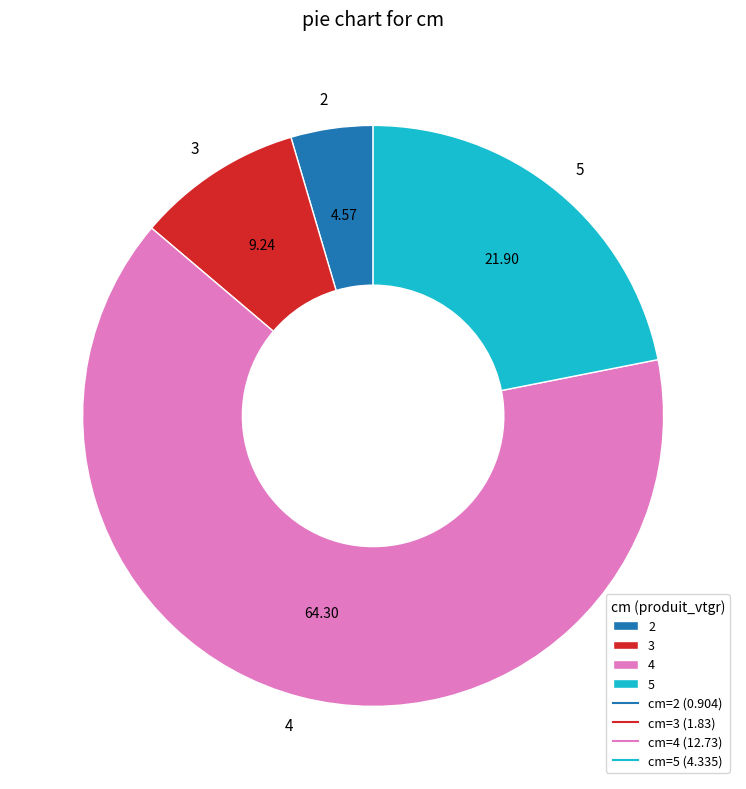

Is the sum of 4 and 3 greater than half?

Yes